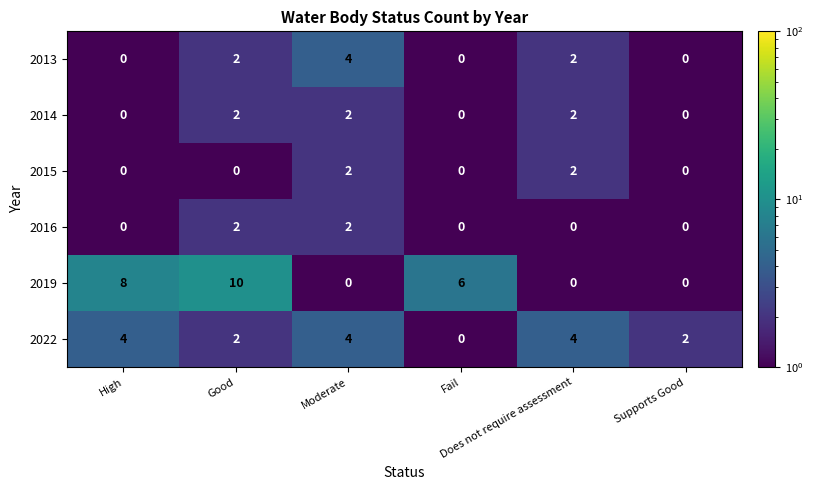

Which series has the largest total across all categories?

2019